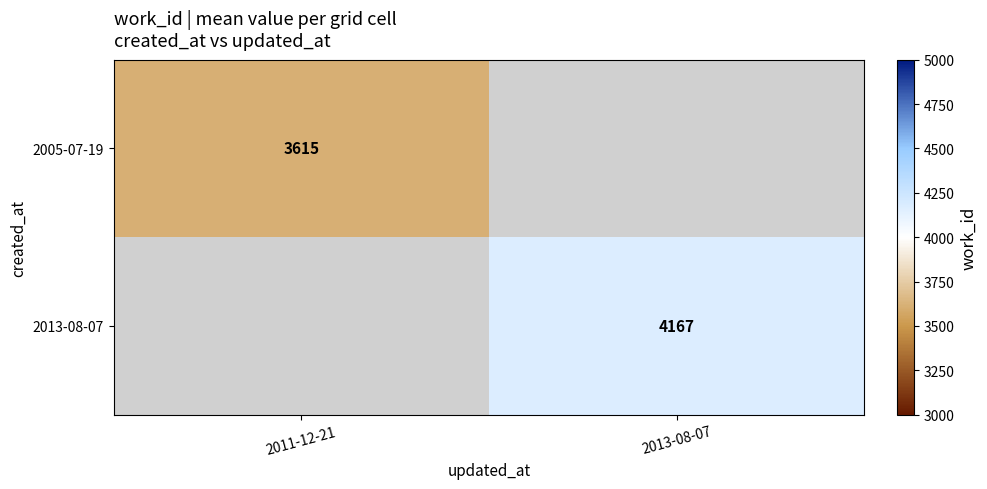

True or false: 2005-07-19 has a value of 3615 at 2011-12-21.

True